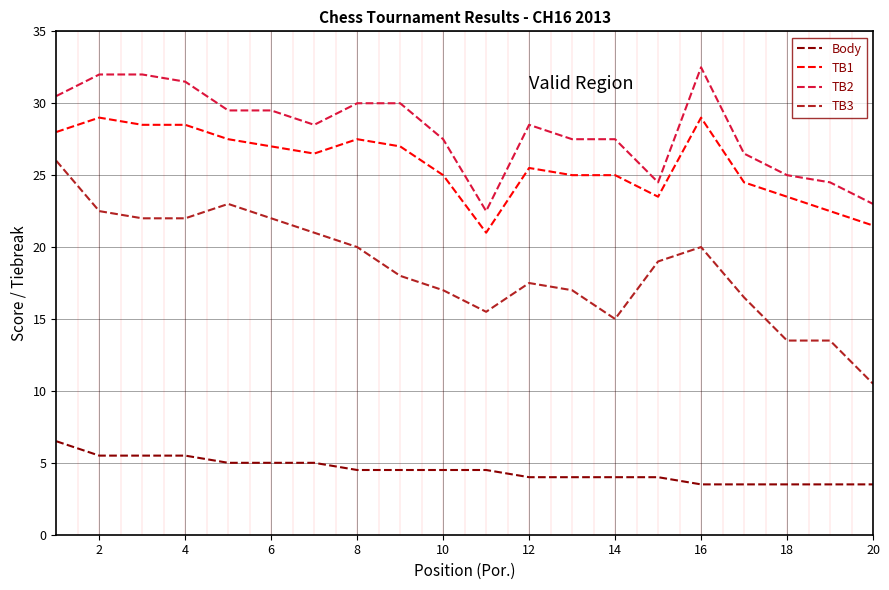

True or false: Body and TB2 intersect in this chart.

False